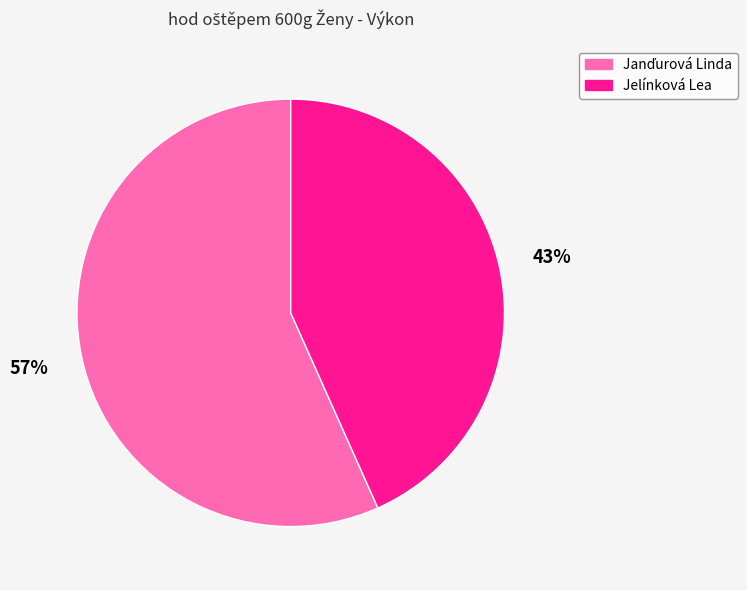

To the nearest percent, what is the average slice percentage?

50%